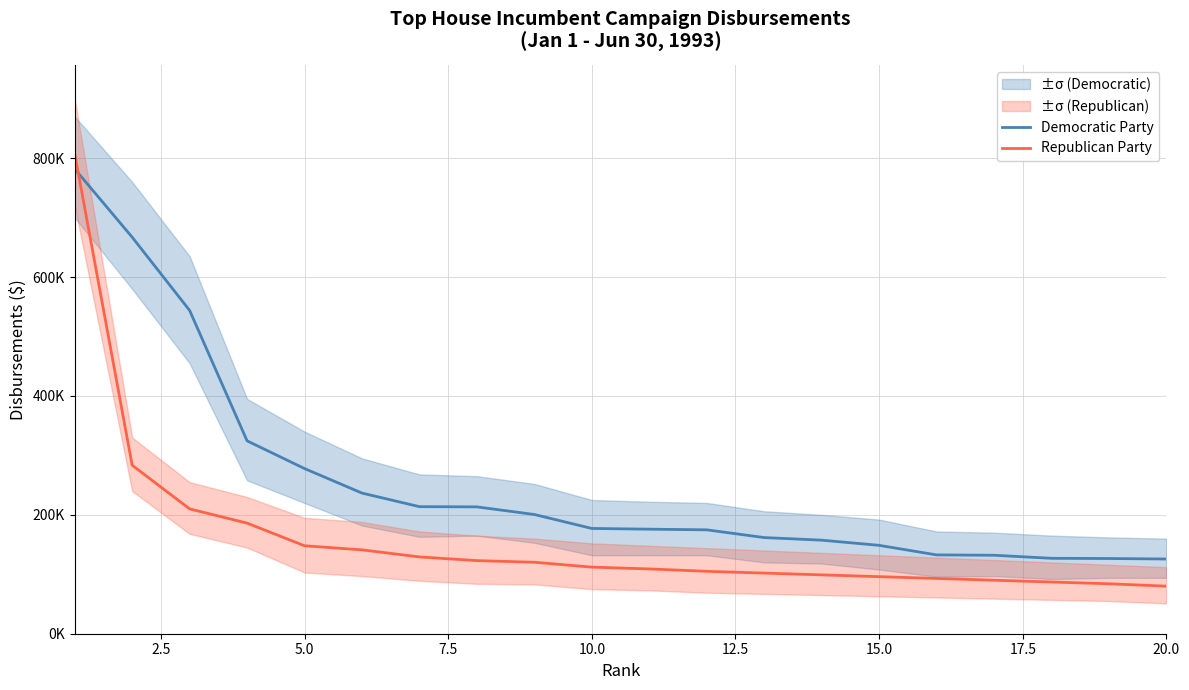

Which series ends up on top after the final intersection of Democratic Party and Republican Party?

Democratic Party